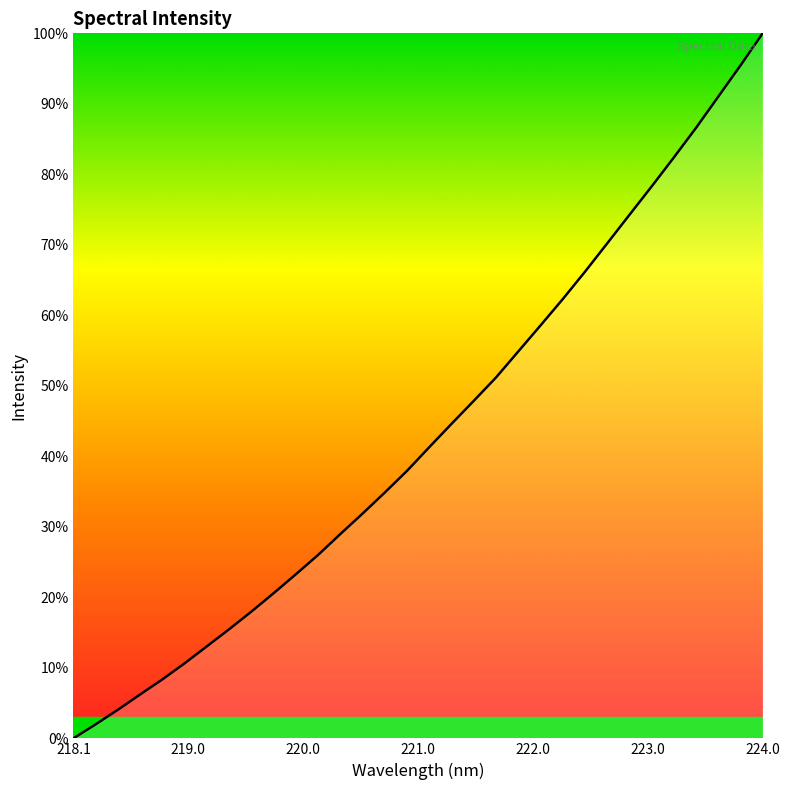

Is this an area chart (filled region under the line)?

Yes